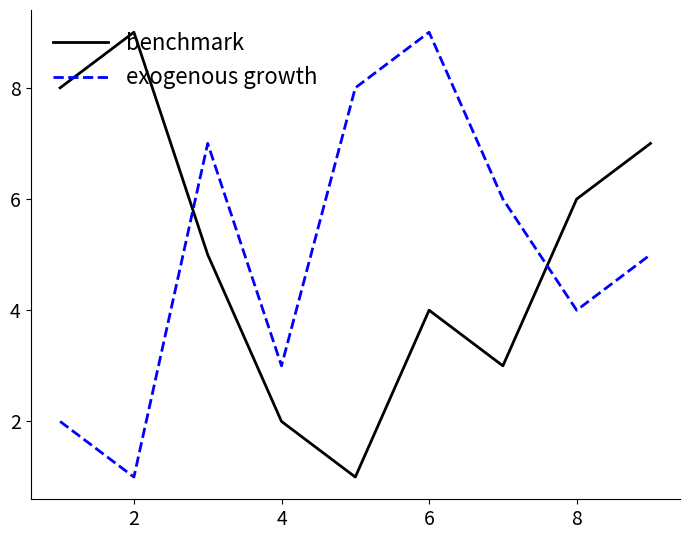

What is the difference between the maximum and minimum values in the exogenous growth series?

8